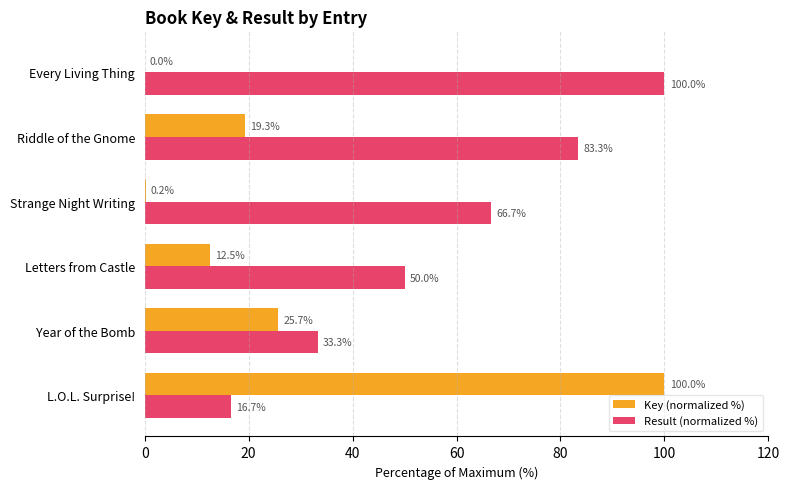

The value of Result (normalized %) at Letters from Castle is 50.0. True or false?

True